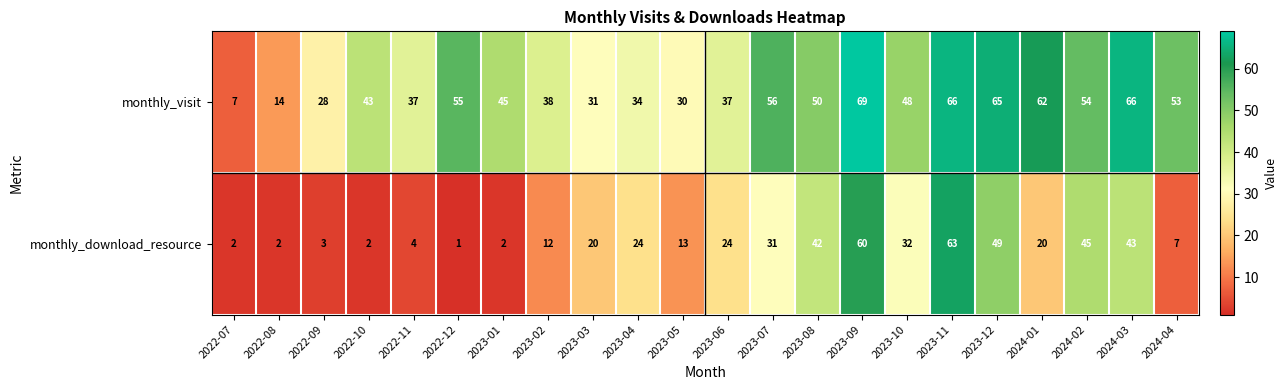

What is the difference between the maximum and minimum values in the monthly_visit series?

62